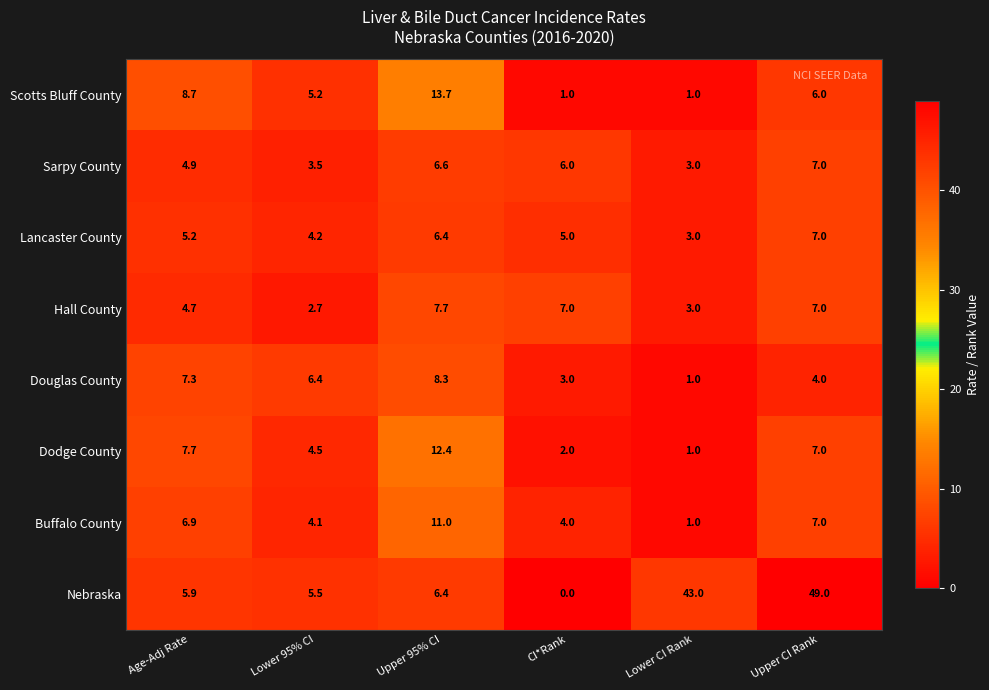

What is the spread (max minus min) of values at CI*Rank?

7.0